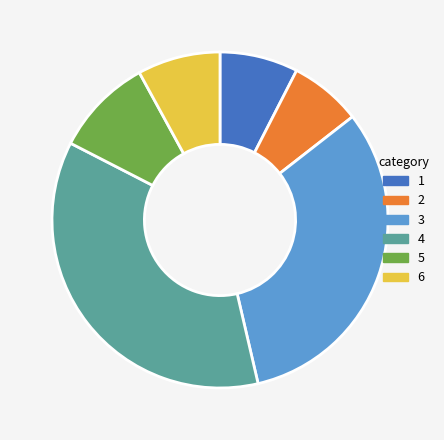

Is there a majority slice in this chart?

No